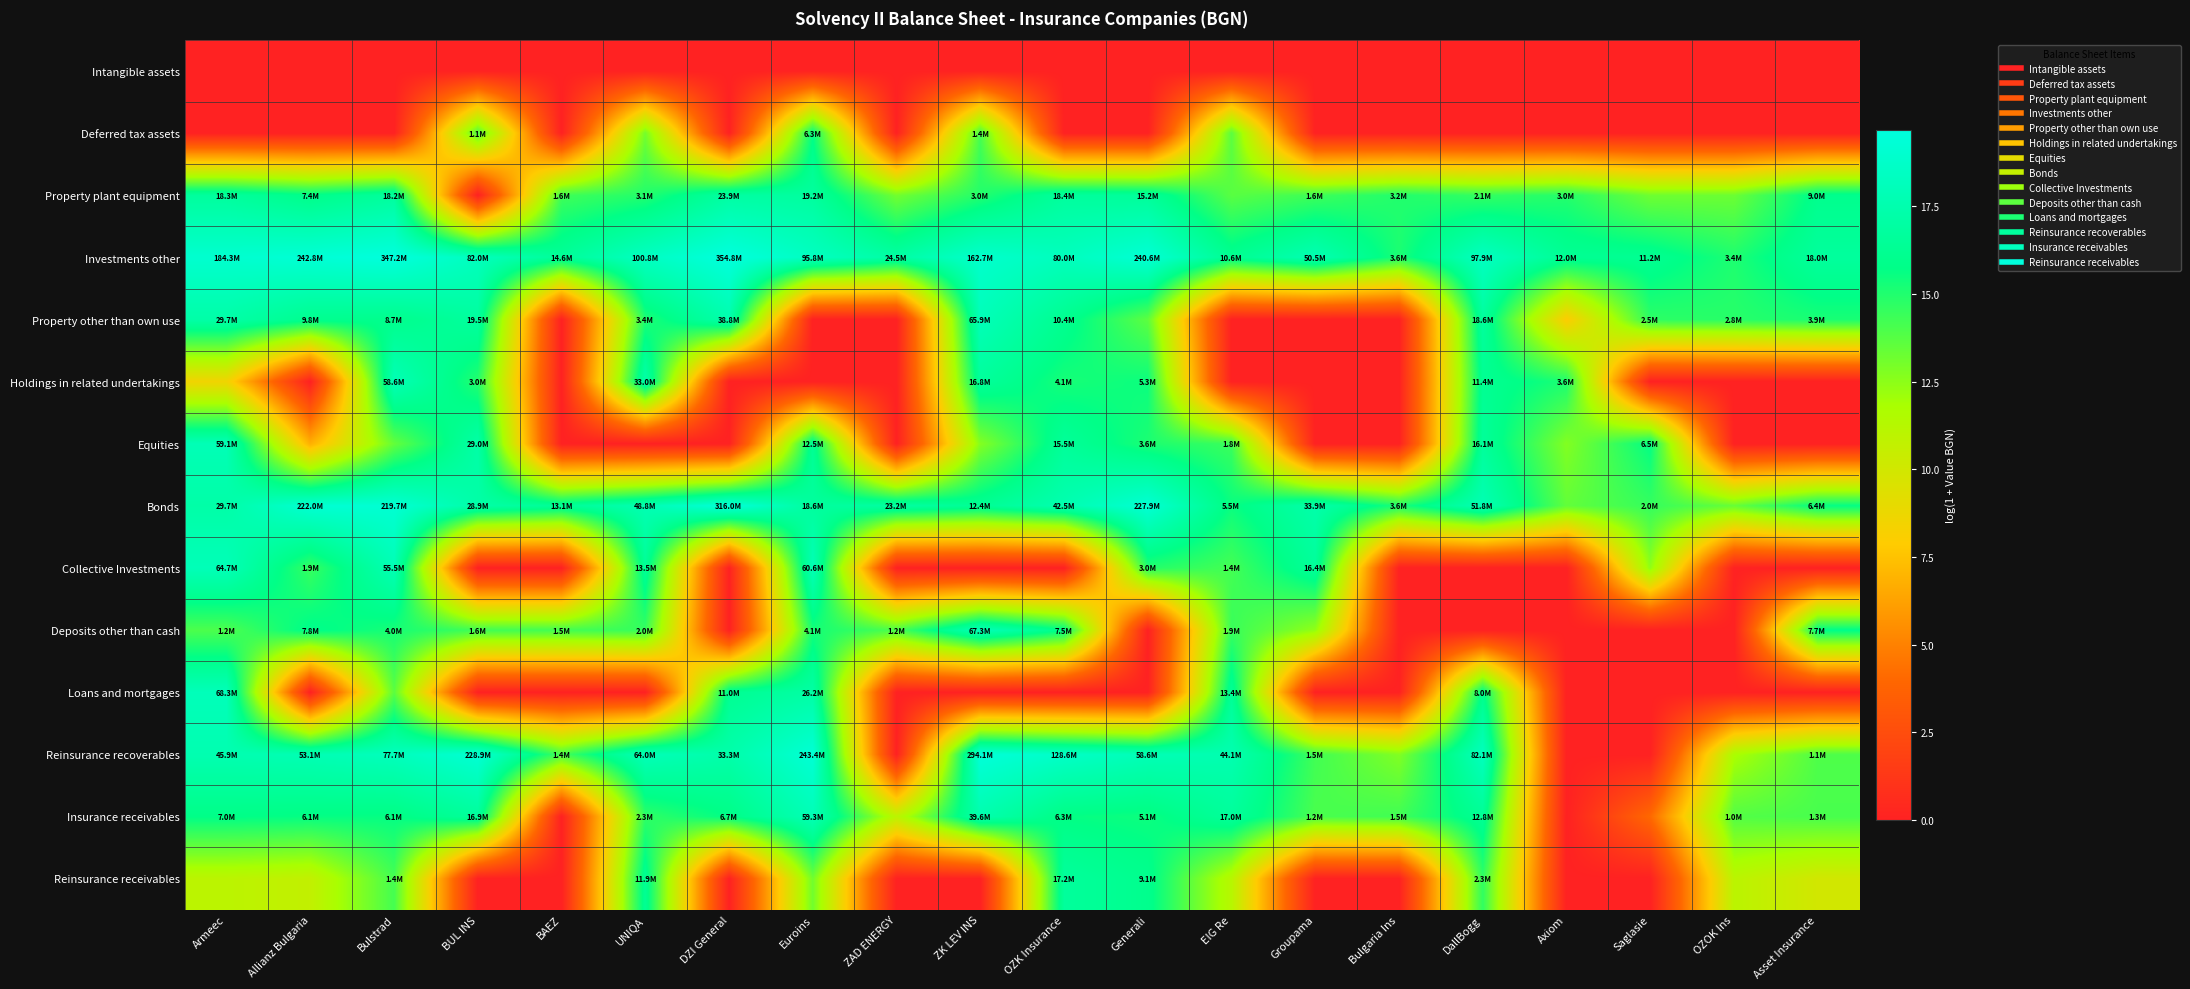

Reading right to left, list all the values displayed in this chart.

Intangible assets: Asset Insurance=0.0	OZOK Ins=0.0	Saglasie=0.0	Axiom=0.0	DallBogg=0.0	Bulgaria Ins=0.0	Groupama=0.0	EIG Re=0.0	Generali=0.0	OZK Insurance=0.0	ZK LEV INS=0.0	ZAD ENERGY=0.0	Euroins=0.0	DZI General=0.0	UNIQA=0.0	BAEZ=0.0	BUL INS=0.0	Bulstrad=0.0	Allianz Bulgaria=0.0	Armeec=0.0
Deferred tax assets: Asset Insurance=0.0	OZOK Ins=0.0	Saglasie=0.0	Axiom=0.0	DallBogg=0.0	Bulgaria Ins=0.0	Groupama=0.0	EIG Re=13.7	Generali=0.0	OZK Insurance=0.0	ZK LEV INS=14.1	ZAD ENERGY=0.0	Euroins=15.7	DZI General=0.0	UNIQA=13.0	BAEZ=0.0	BUL INS=14.0	Bulstrad=0.0	Allianz Bulgaria=0.0	Armeec=0.0
Property plant equipment: Asset Insurance=16.0	OZOK Ins=13.2	Saglasie=13.2	Axiom=14.9	DallBogg=14.5	Bulgaria Ins=15.0	Groupama=14.3	EIG Re=13.7	Generali=16.5	OZK Insurance=16.7	ZK LEV INS=14.9	ZAD ENERGY=13.1	Euroins=16.8	DZI General=17.0	UNIQA=14.9	BAEZ=14.3	BUL INS=0.0	Bulstrad=16.7	Allianz Bulgaria=15.8	Armeec=16.7
Investments other: Asset Insurance=16.7	OZOK Ins=15.1	Saglasie=16.2	Axiom=16.3	DallBogg=18.4	Bulgaria Ins=15.1	Groupama=17.7	EIG Re=16.2	Generali=19.3	OZK Insurance=18.2	ZK LEV INS=18.9	ZAD ENERGY=17.0	Euroins=18.4	DZI General=19.7	UNIQA=18.4	BAEZ=16.5	BUL INS=18.2	Bulstrad=19.7	Allianz Bulgaria=19.3	Armeec=19.0
Property other than own use: Asset Insurance=15.2	OZOK Ins=14.8	Saglasie=14.7	Axiom=7.9	DallBogg=16.7	Bulgaria Ins=0.0	Groupama=0.0	EIG Re=0.0	Generali=13.6	OZK Insurance=16.2	ZK LEV INS=18.0	ZAD ENERGY=0.0	Euroins=0.0	DZI General=17.5	UNIQA=15.0	BAEZ=0.0	BUL INS=16.8	Bulstrad=16.0	Allianz Bulgaria=16.1	Armeec=17.2
Holdings in related undertakings: Asset Insurance=0.0	OZOK Ins=0.0	Saglasie=0.0	Axiom=15.1	DallBogg=16.2	Bulgaria Ins=0.0	Groupama=0.0	EIG Re=0.0	Generali=15.5	OZK Insurance=15.2	ZK LEV INS=16.6	ZAD ENERGY=0.0	Euroins=0.0	DZI General=0.0	UNIQA=17.3	BAEZ=0.0	BUL INS=14.9	Bulstrad=17.9	Allianz Bulgaria=0.0	Armeec=8.5
Equities: Asset Insurance=0.0	OZOK Ins=0.0	Saglasie=15.7	Axiom=12.7	DallBogg=16.6	Bulgaria Ins=0.0	Groupama=0.0	EIG Re=14.4	Generali=15.1	OZK Insurance=16.6	ZK LEV INS=12.7	ZAD ENERGY=0.0	Euroins=16.3	DZI General=0.0	UNIQA=0.0	BAEZ=0.0	BUL INS=17.2	Bulstrad=13.4	Allianz Bulgaria=6.8	Armeec=17.9
Bonds: Asset Insurance=15.7	OZOK Ins=13.4	Saglasie=14.5	Axiom=13.5	DallBogg=17.8	Bulgaria Ins=15.1	Groupama=17.3	EIG Re=15.5	Generali=19.2	OZK Insurance=17.6	ZK LEV INS=16.3	ZAD ENERGY=17.0	Euroins=16.7	DZI General=19.6	UNIQA=17.7	BAEZ=16.4	BUL INS=17.2	Bulstrad=19.2	Allianz Bulgaria=19.2	Armeec=17.2
Collective Investments: Asset Insurance=0.0	OZOK Ins=0.0	Saglasie=12.4	Axiom=0.0	DallBogg=0.0	Bulgaria Ins=0.0	Groupama=16.6	EIG Re=14.2	Generali=14.9	OZK Insurance=0.0	ZK LEV INS=0.0	ZAD ENERGY=0.0	Euroins=17.9	DZI General=0.0	UNIQA=16.4	BAEZ=0.0	BUL INS=0.0	Bulstrad=17.8	Allianz Bulgaria=14.5	Armeec=18.0
Deposits other than cash: Asset Insurance=15.9	OZOK Ins=0.0	Saglasie=0.0	Axiom=0.0	DallBogg=0.0	Bulgaria Ins=0.0	Groupama=12.4	EIG Re=14.4	Generali=0.0	OZK Insurance=15.8	ZK LEV INS=18.0	ZAD ENERGY=14.0	Euroins=15.2	DZI General=0.0	UNIQA=14.5	BAEZ=14.2	BUL INS=14.3	Bulstrad=15.2	Allianz Bulgaria=15.9	Armeec=14.0
Loans and mortgages: Asset Insurance=0.0	OZOK Ins=0.0	Saglasie=0.0	Axiom=0.0	DallBogg=15.9	Bulgaria Ins=0.0	Groupama=0.0	EIG Re=16.4	Generali=0.0	OZK Insurance=0.0	ZK LEV INS=0.0	ZAD ENERGY=0.0	Euroins=17.1	DZI General=16.2	UNIQA=0.0	BAEZ=0.0	BUL INS=0.0	Bulstrad=13.7	Allianz Bulgaria=0.0	Armeec=18.0
Reinsurance recoverables: Asset Insurance=13.9	OZOK Ins=11.7	Saglasie=0.0	Axiom=0.0	DallBogg=18.2	Bulgaria Ins=12.8	Groupama=14.3	EIG Re=17.6	Generali=17.9	OZK Insurance=18.7	ZK LEV INS=19.5	ZAD ENERGY=0.0	Euroins=19.3	DZI General=17.3	UNIQA=18.0	BAEZ=14.1	BUL INS=19.2	Bulstrad=18.2	Allianz Bulgaria=17.8	Armeec=17.6
Insurance receivables: Asset Insurance=14.1	OZOK Ins=13.8	Saglasie=4.1	Axiom=0.0	DallBogg=16.4	Bulgaria Ins=14.3	Groupama=14.0	EIG Re=16.6	Generali=15.5	OZK Insurance=15.7	ZK LEV INS=17.5	ZAD ENERGY=11.0	Euroins=17.9	DZI General=15.7	UNIQA=14.7	BAEZ=0.0	BUL INS=16.6	Bulstrad=15.6	Allianz Bulgaria=15.6	Armeec=15.8
Reinsurance receivables: Asset Insurance=10.0	OZOK Ins=11.0	Saglasie=0.0	Axiom=0.0	DallBogg=14.6	Bulgaria Ins=0.0	Groupama=0.0	EIG Re=11.2	Generali=16.0	OZK Insurance=16.7	ZK LEV INS=0.0	ZAD ENERGY=0.0	Euroins=13.1	DZI General=0.0	UNIQA=16.3	BAEZ=0.0	BUL INS=0.0	Bulstrad=14.2	Allianz Bulgaria=10.7	Armeec=11.0